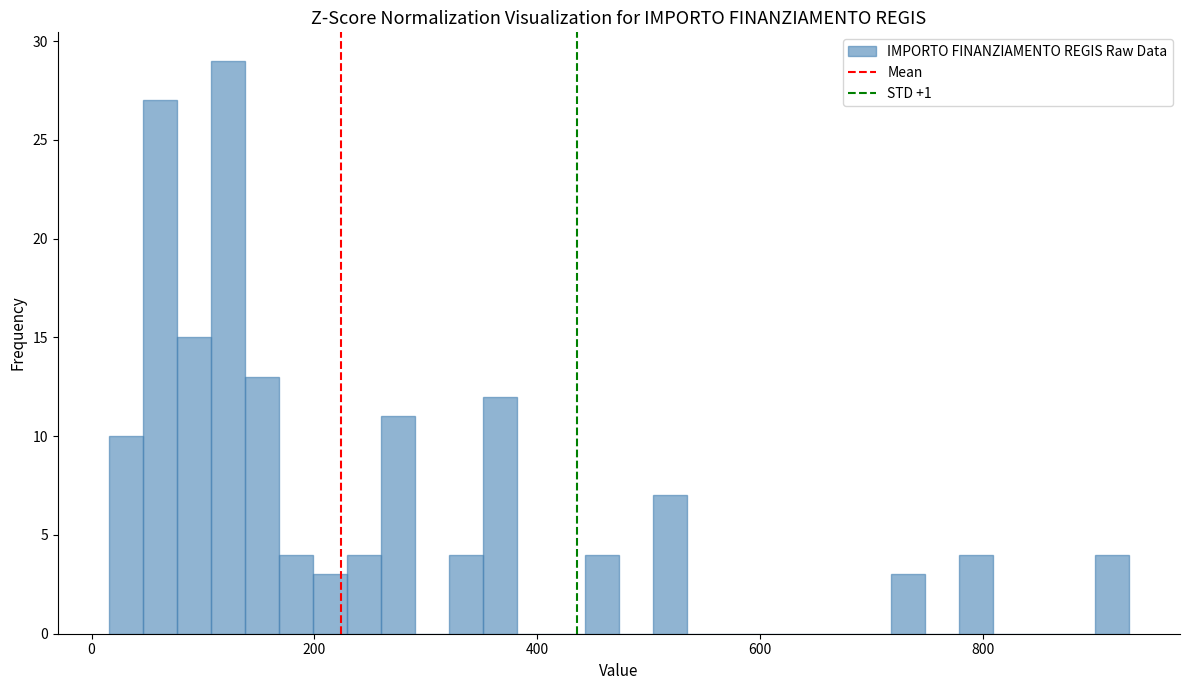

Around what value on the x-axis is the tallest bar? Give the approximate position of its centre, as read against the axis.

120